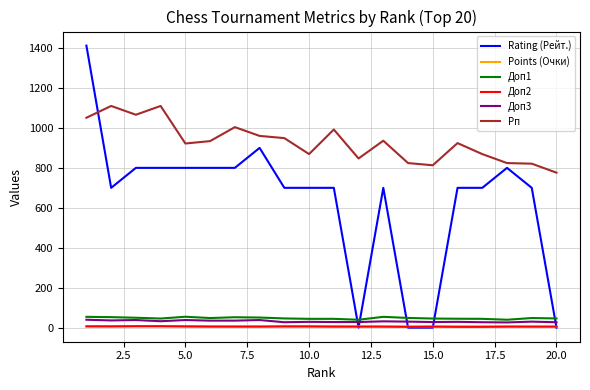

What is the greatest value displayed?

1412.0